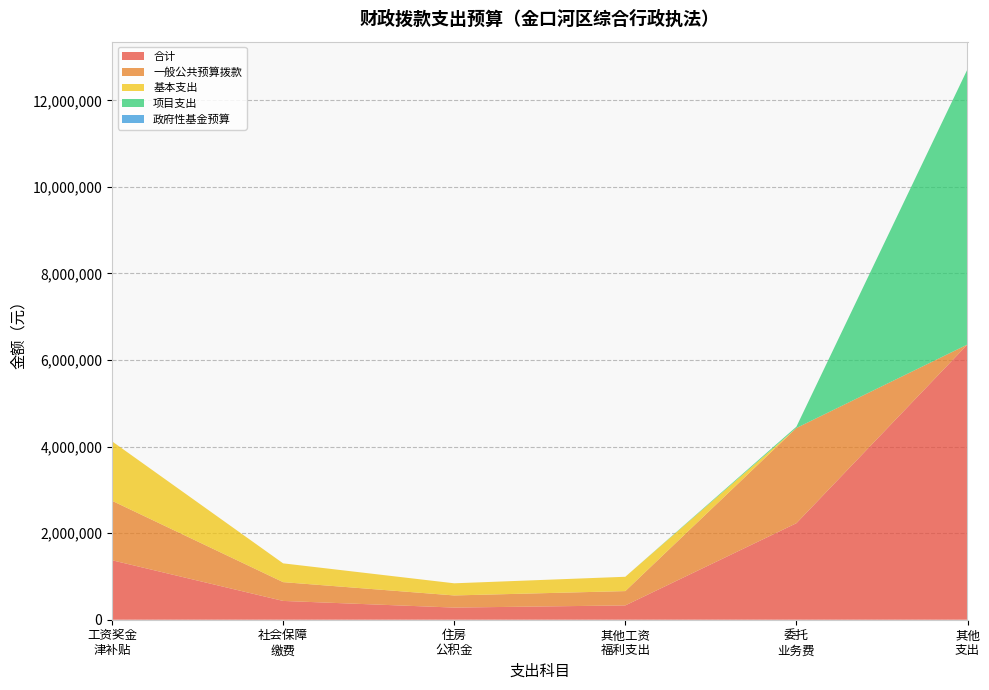

What is the lowest value of the 合计 series?

280500